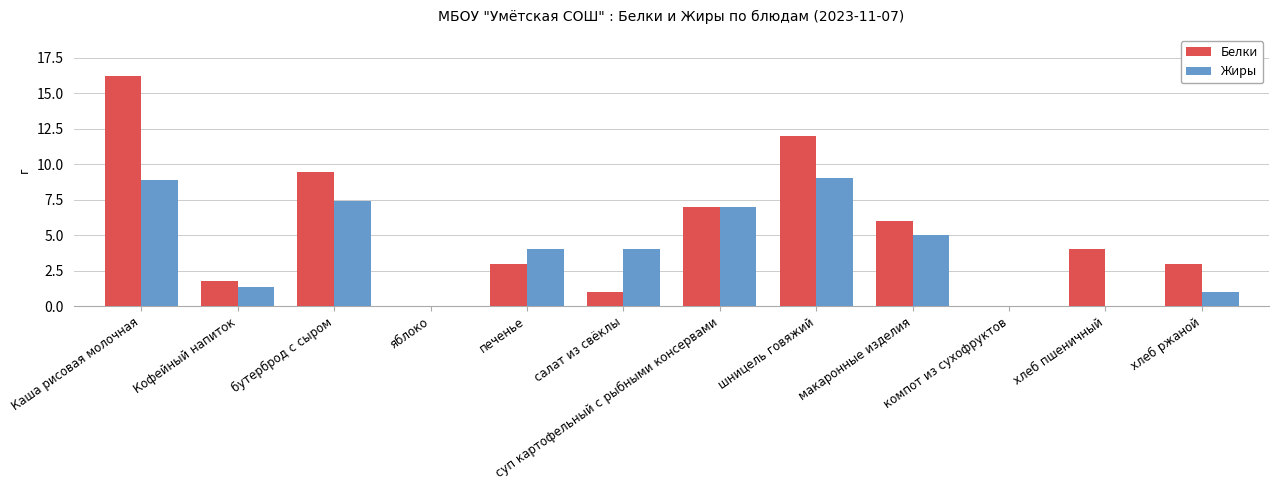

What is the sum of all Белки values?

63.4